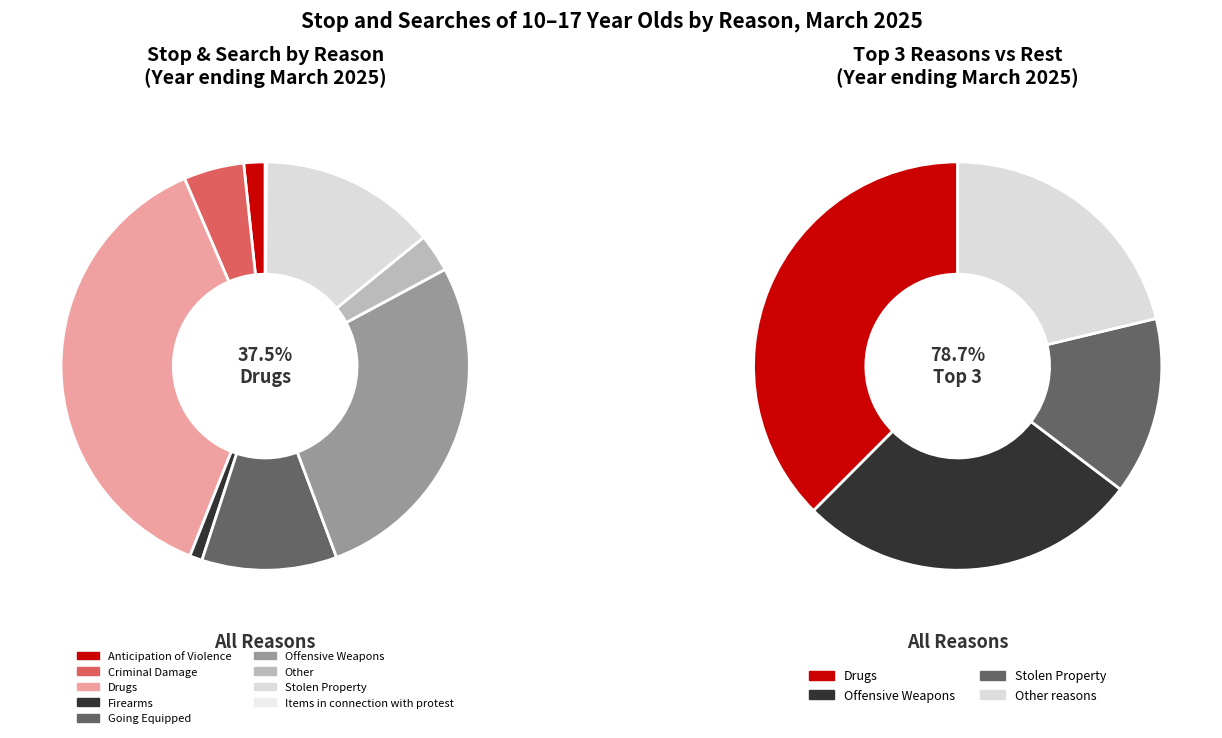

What is the total percentage of Items in connection with protest and Firearms?

1.1%